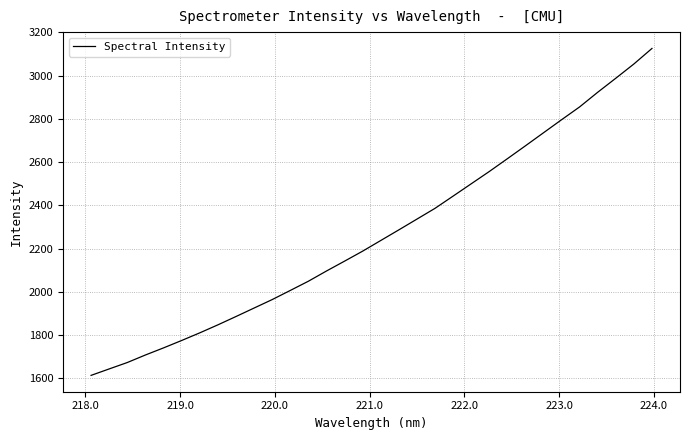

What is the smallest value displayed?

1612.8